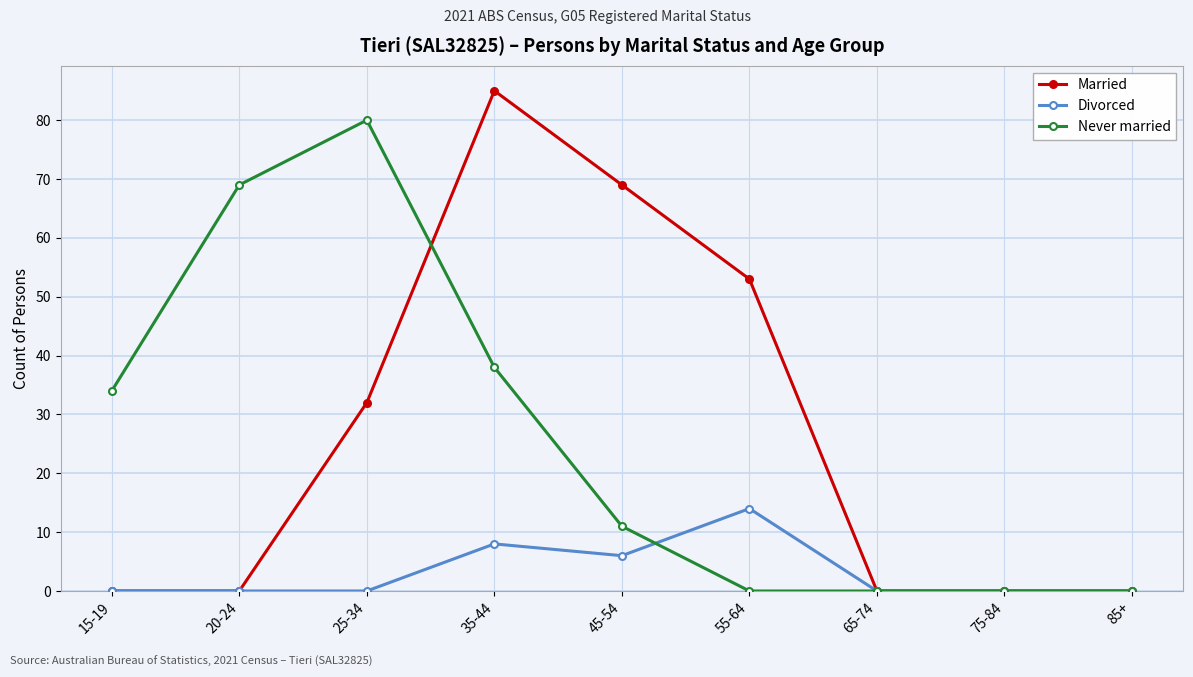

True or false: Never married has a value of -43 at 85+.

False